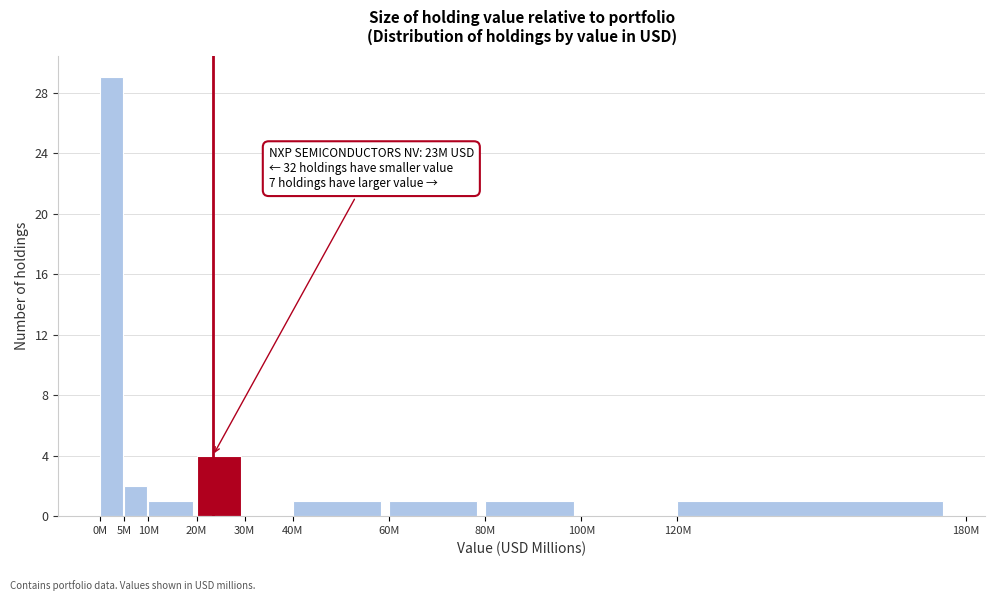

Reading left to right, transcribe all the data shown in this chart.

0M=29	5M=2	10M=1	20M=4	30M=0	40M=1	60M=1	80M=1	100M=0	120M=1